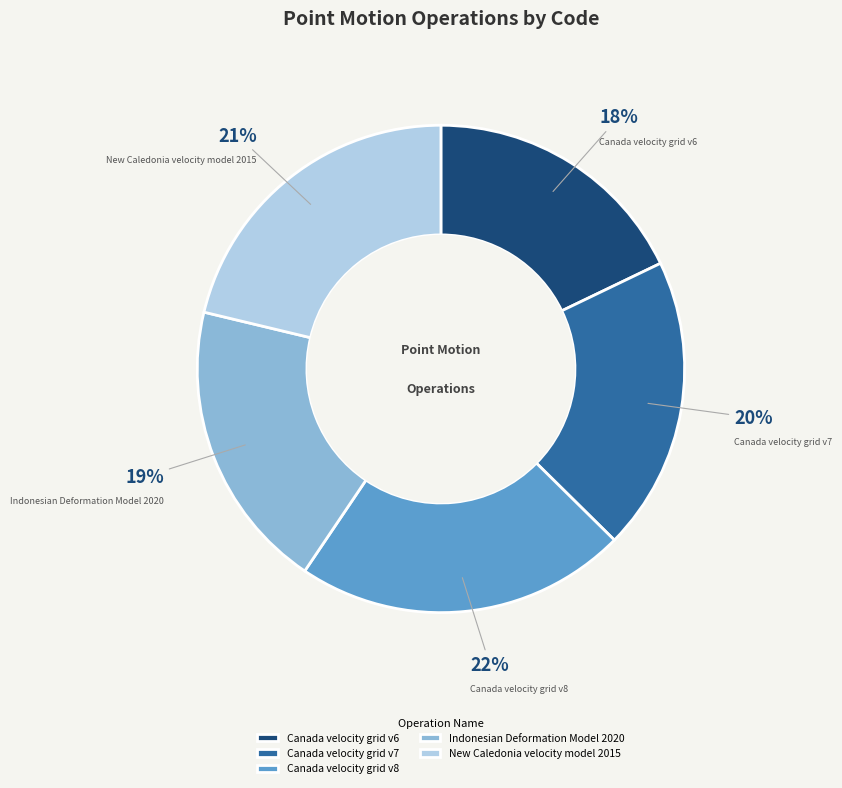

What percentage is the Canada velocity grid v7 slice, to the nearest percent?

20%